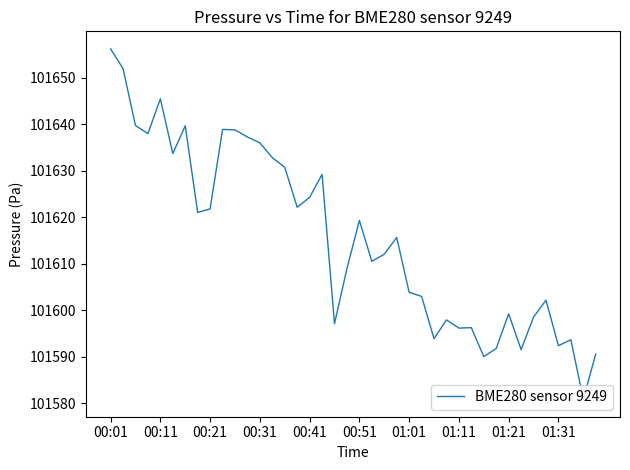

What is the minimum value shown in the chart?

101580.9